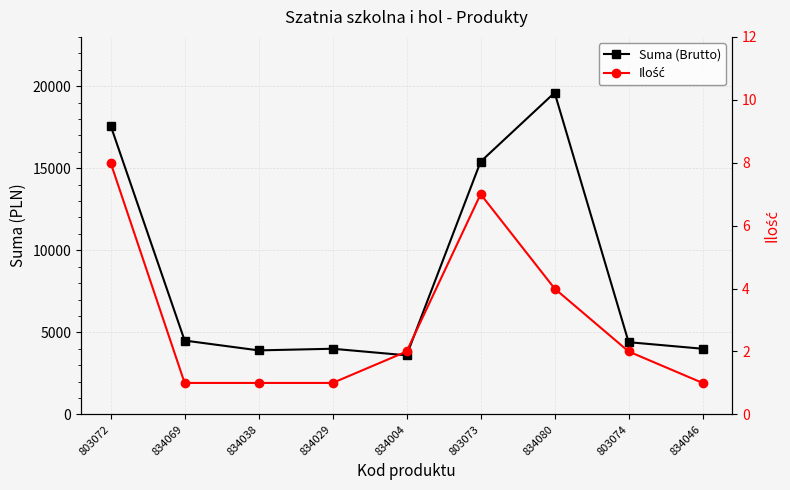

What is the label of the 1st point from the right?

834046